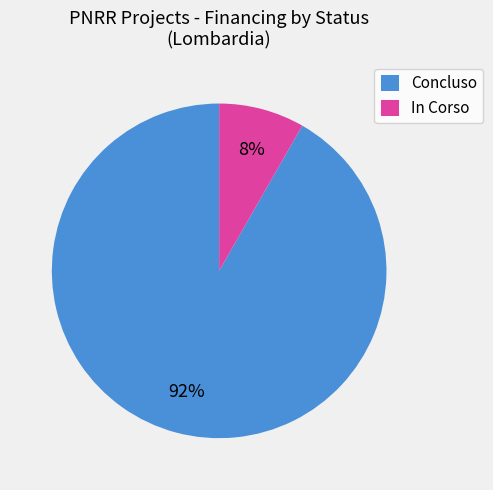

How many slices are in this pie chart?

2